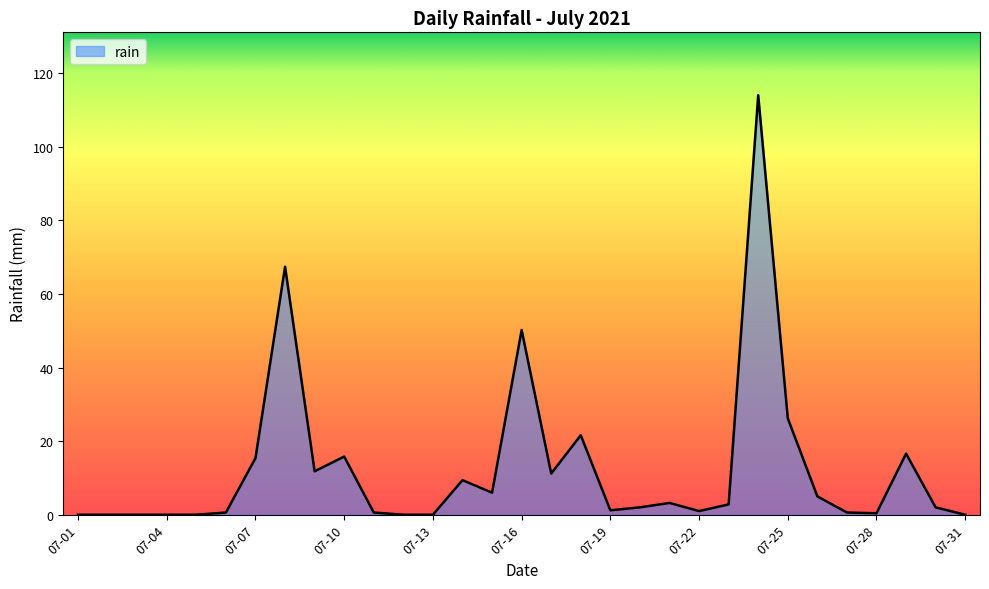

Does the chart display data point markers on the line(s)?

No